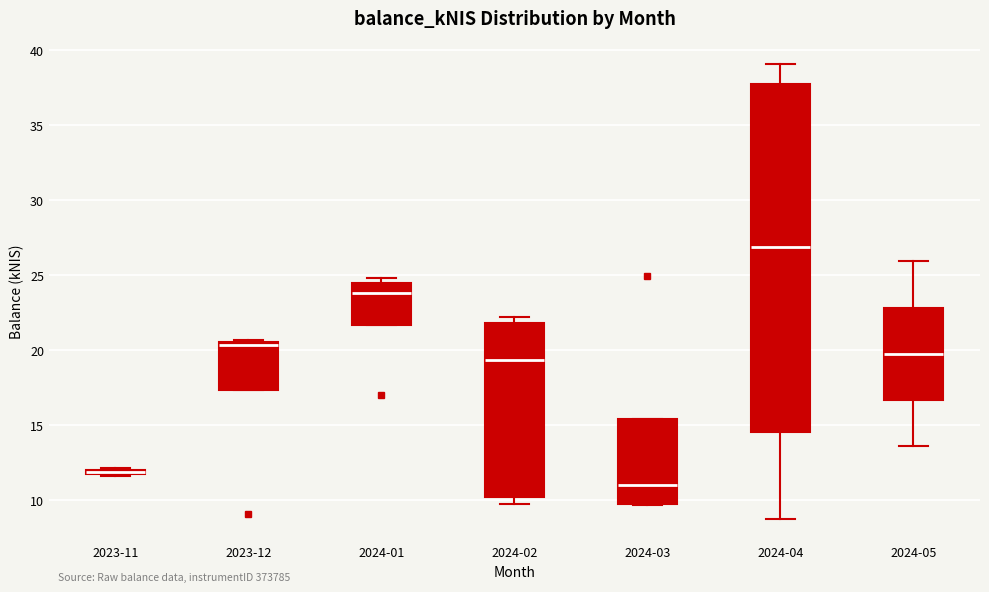

Which box's median line is the lowest?

2024-03